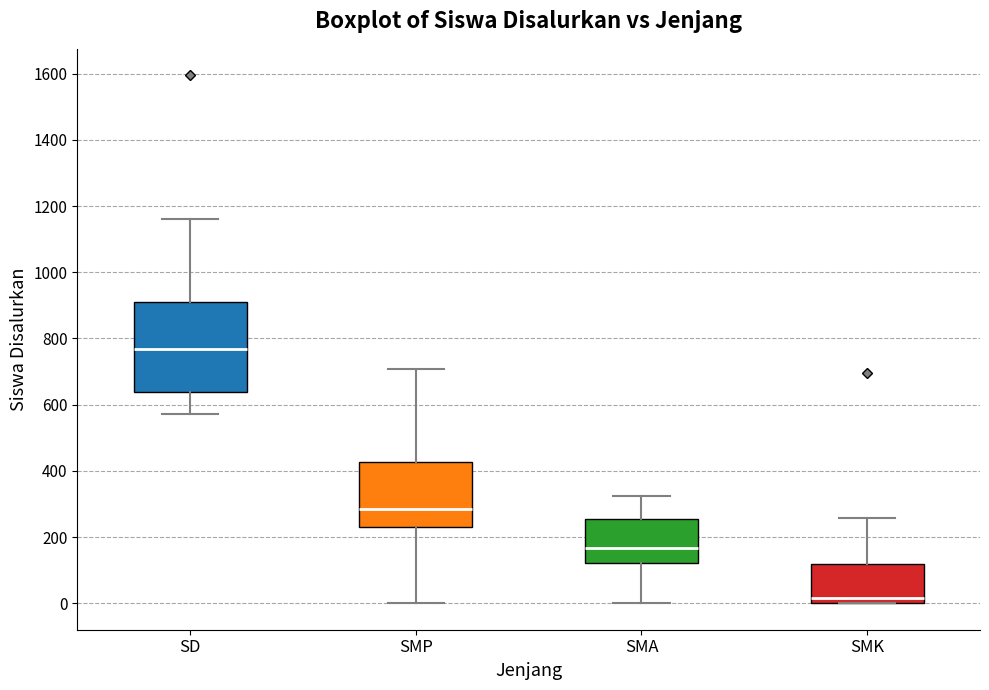

Reading left to right, transcribe this box plot: for each box, give where its median line is, the range the box spans, and where its two whiskers end, as read against the y-axis. The values are not printed on the chart, so give them approximately, as read against the axis.

SD: median 760, box 640 to 920, whiskers 580 to 1160
SMP: median 280, box 220 to 420, whiskers 0 to 700
SMA: median 160, box 120 to 260, whiskers 0 to 320
SMK: median 20, box 0 to 120, whiskers 0 to 260